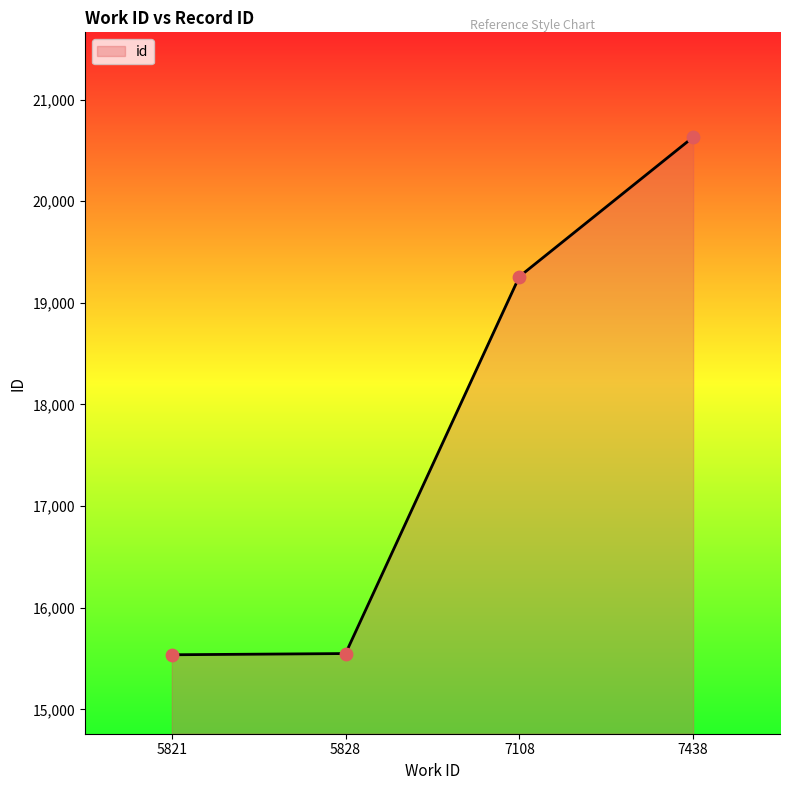

Approximately how many times larger is the value at 7438 compared to 7108?

1.1